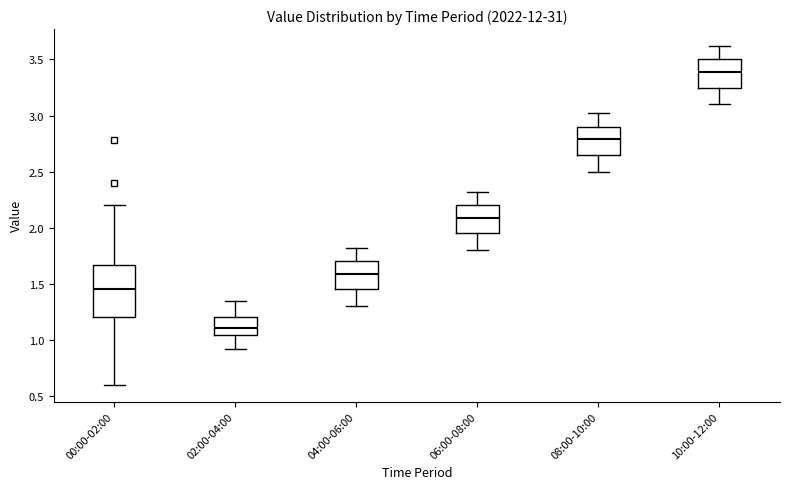

Which box's median line is the highest?

10:00-12:00